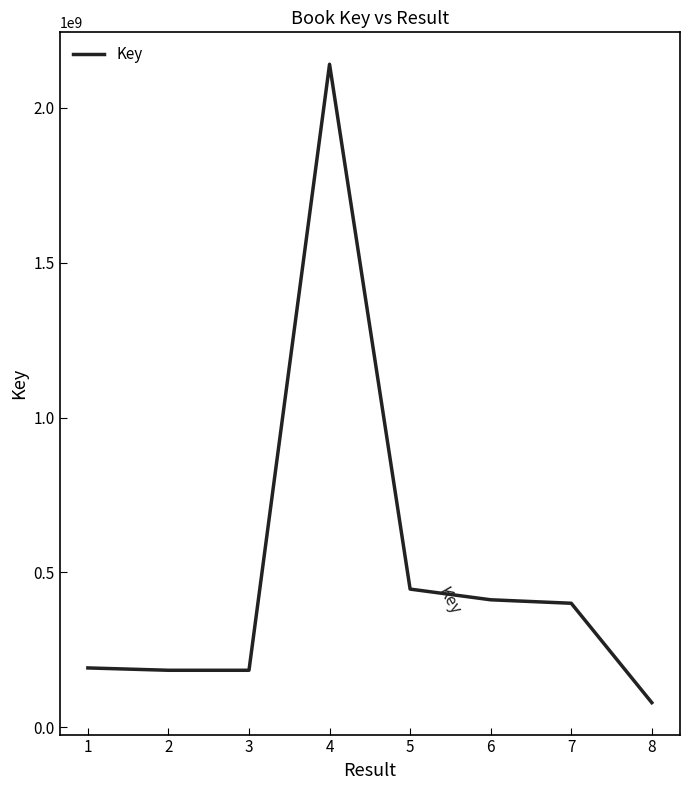

Read the value at 3.

184030172